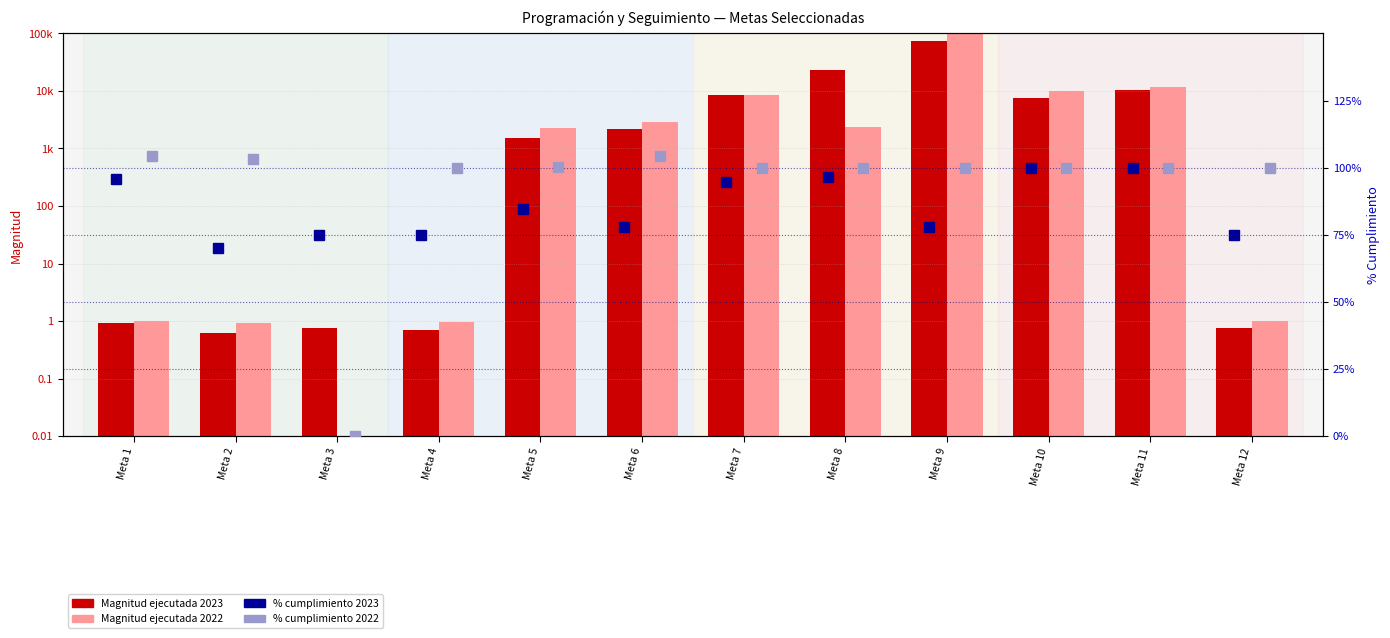

At which category is the sum across all series the highest?

Meta 9